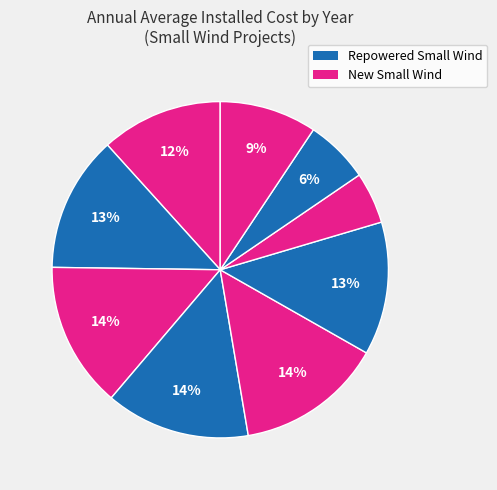

Which slice is the smallest?

2020